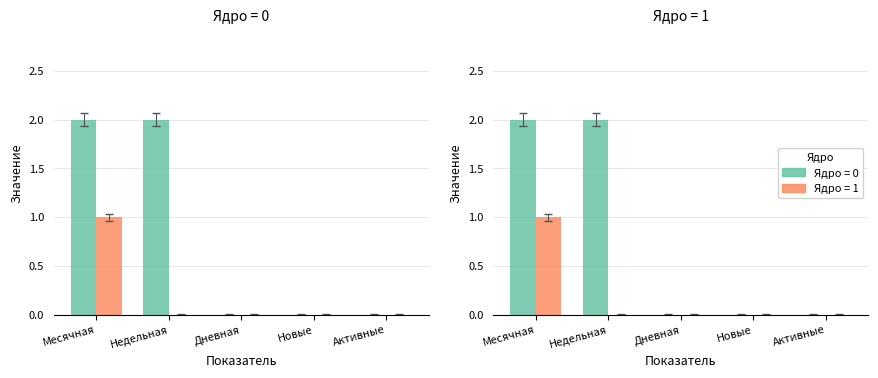

What is the label of the 4th bar from the right?

Недельная